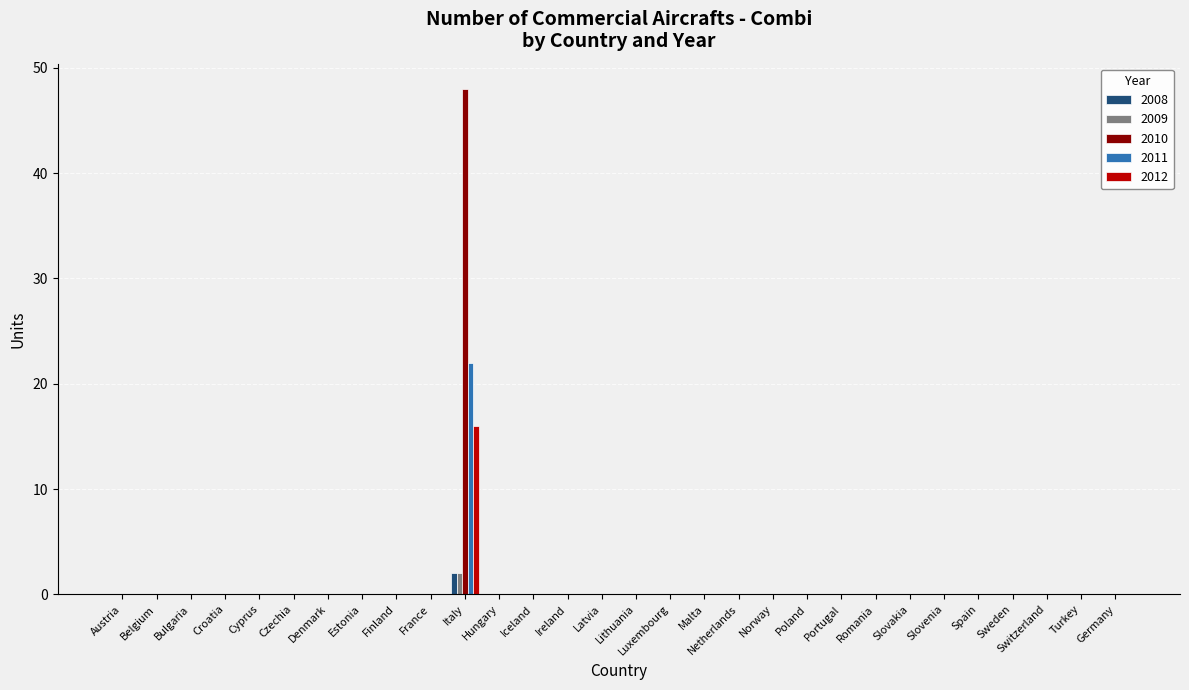

Count the number of categories in the chart.

30